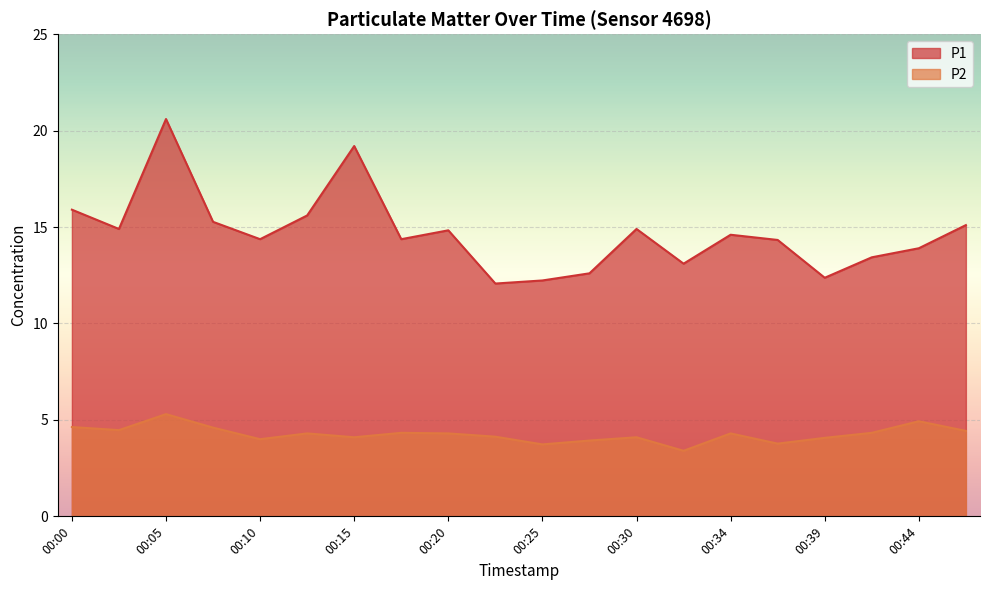

List the series in order of their peak value, highest first.

P1, P2